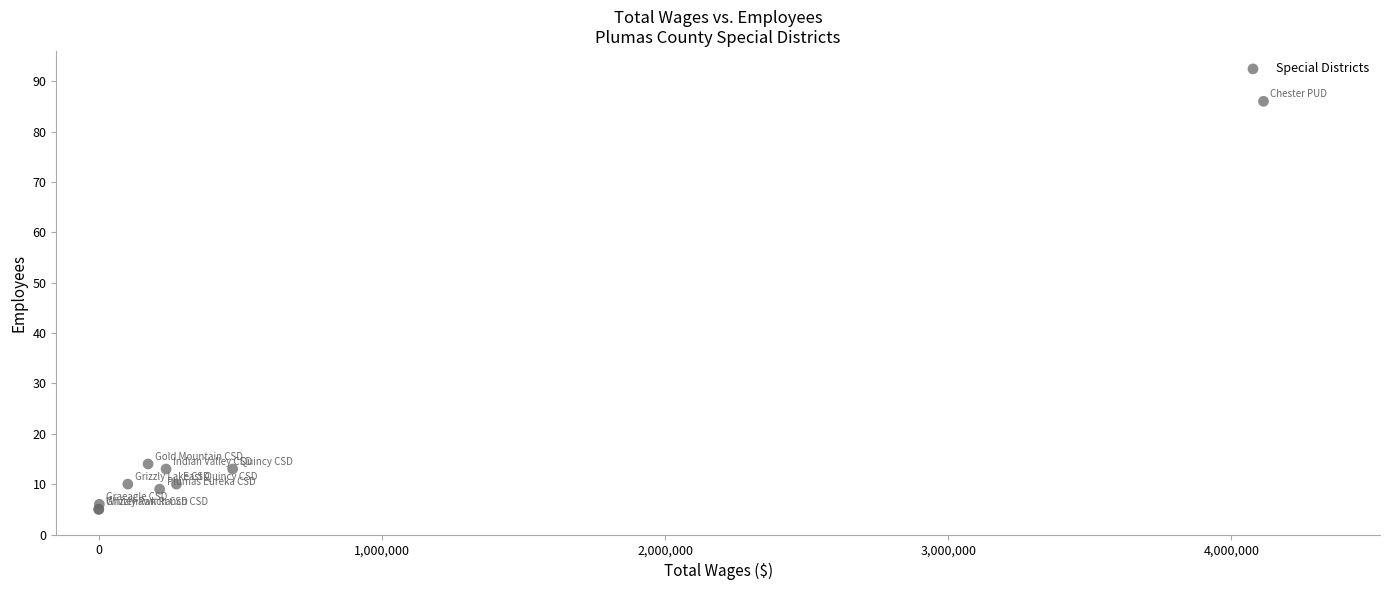

What Y value in the scatter plot is closest to 45?

14